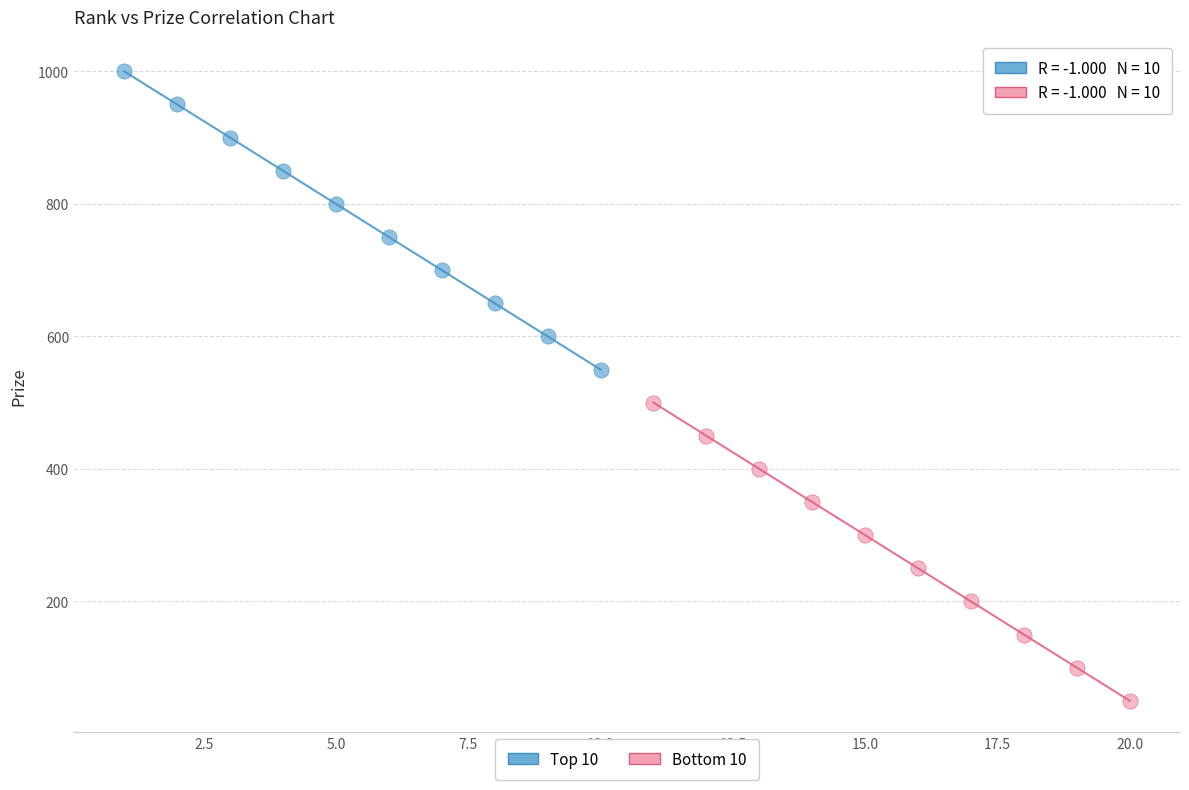

Which series contains the lowest Y value?

Bottom 10